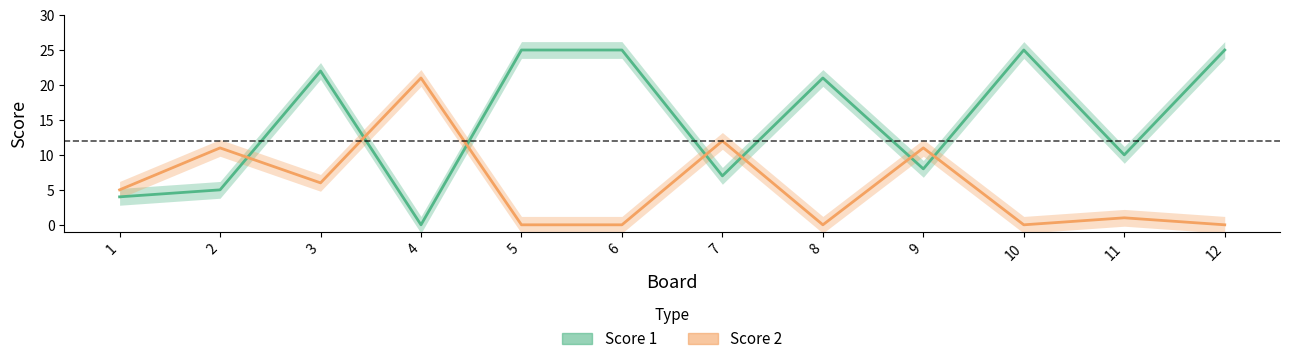

What is the difference between the maximum and minimum values in the Score 1 series?

25